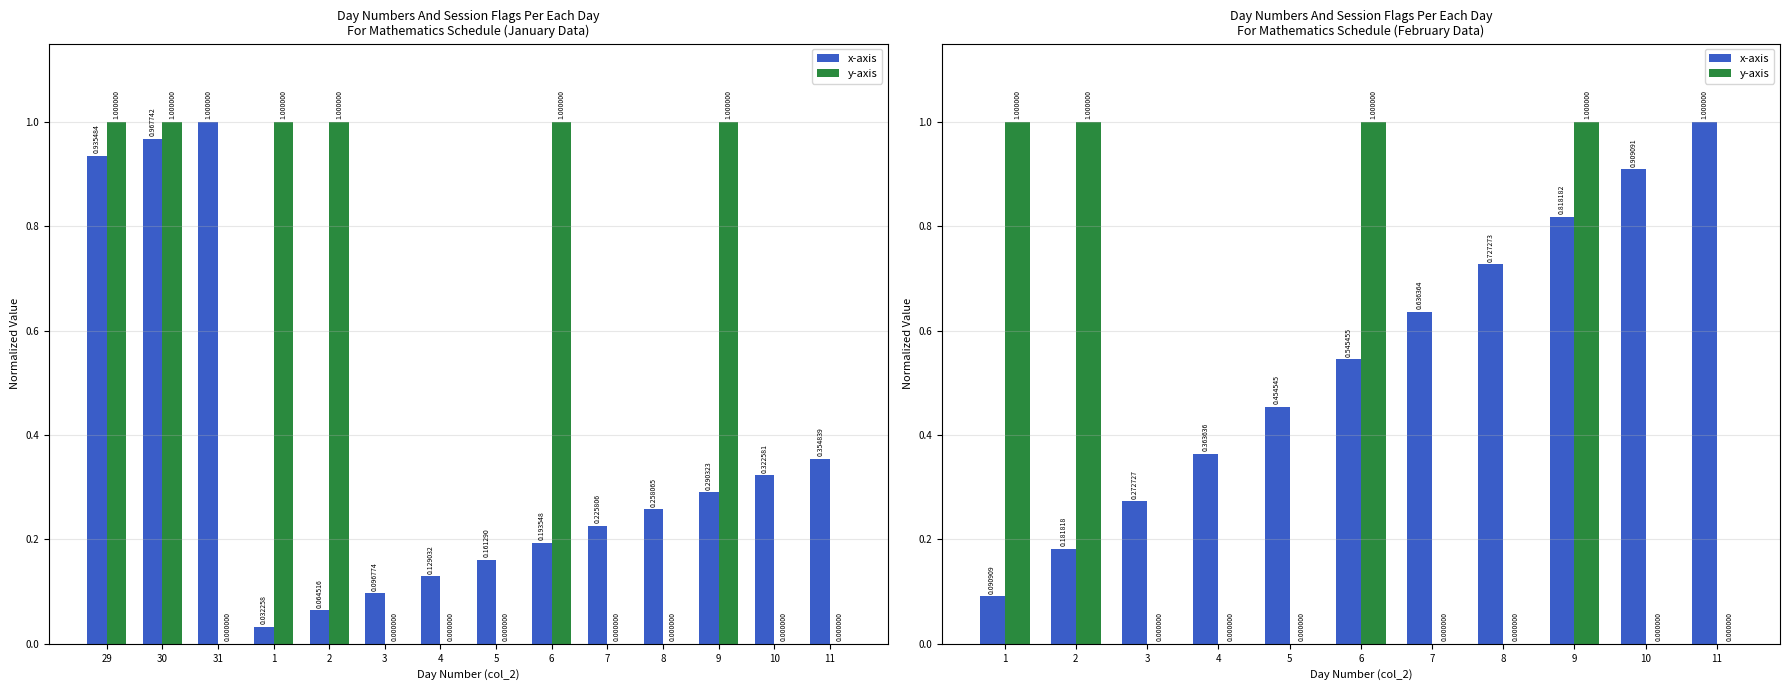

What is the difference between the y-axis values at 10 and 9?

1.0